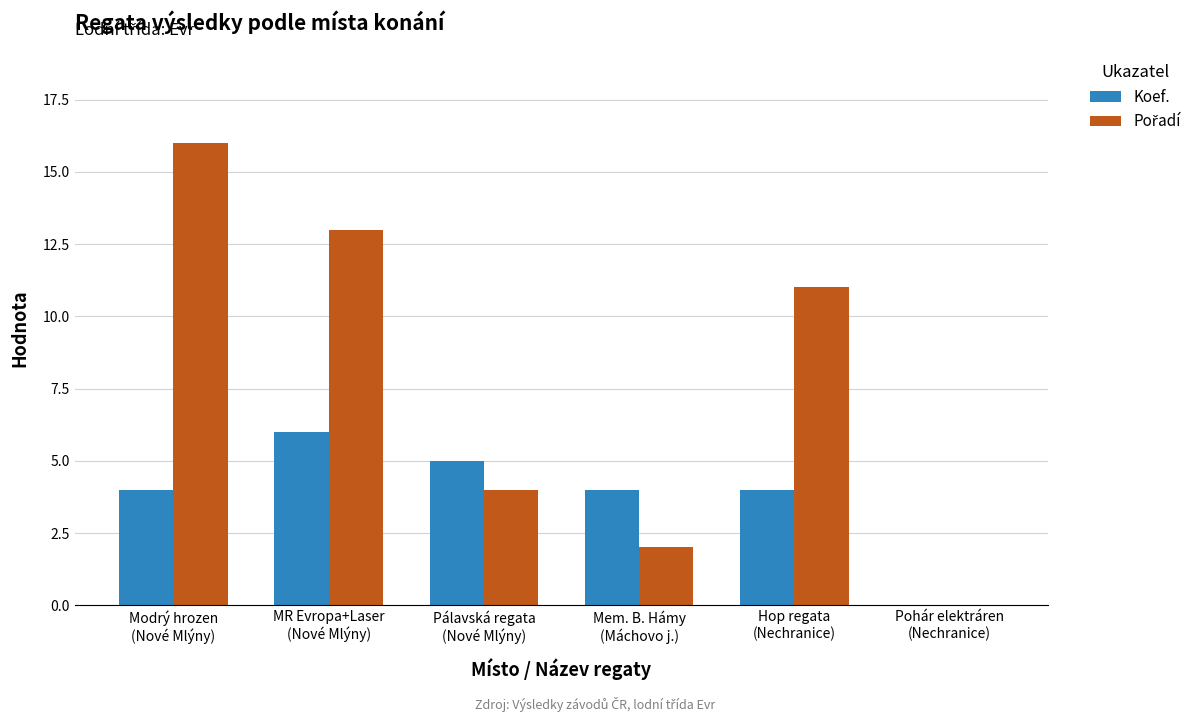

At which category is the sum across all series the highest?

Modrý hrozen
(Nové Mlýny)